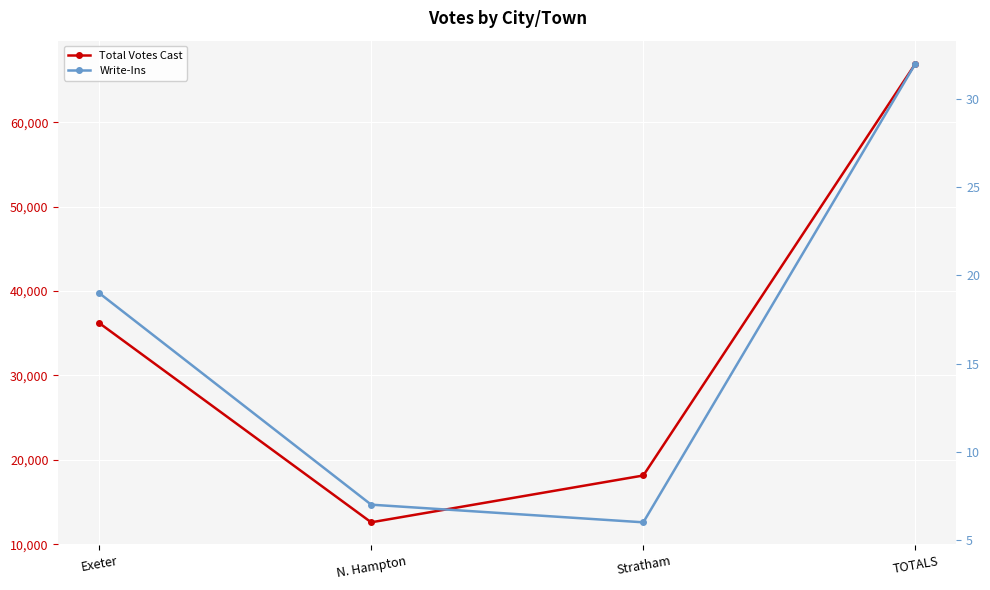

True or false: Write-Ins and Total Votes Cast intersect in this chart.

False